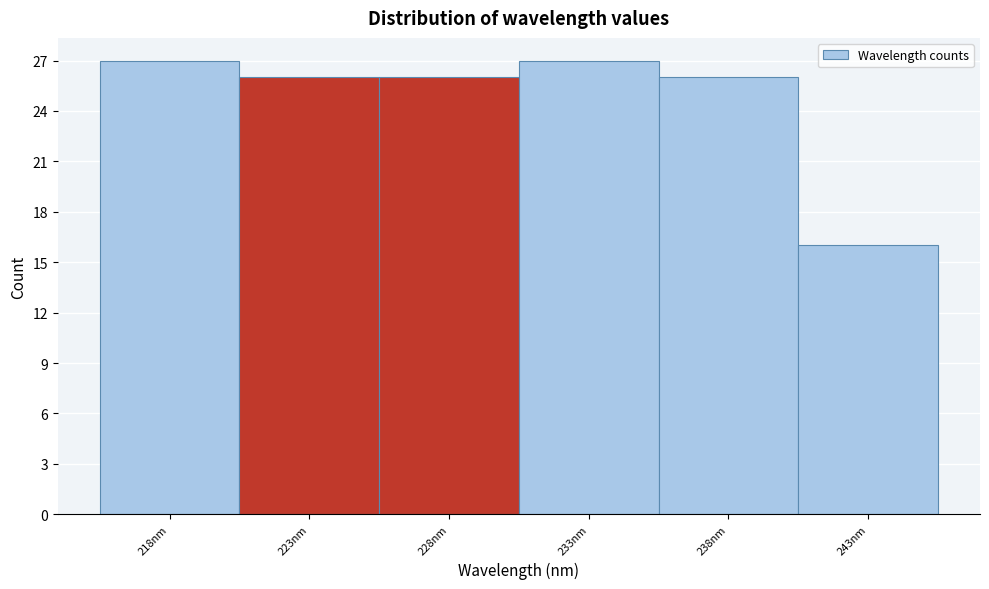

Reading left to right, what are all the values shown in this chart?

27	26	26	27	26	16